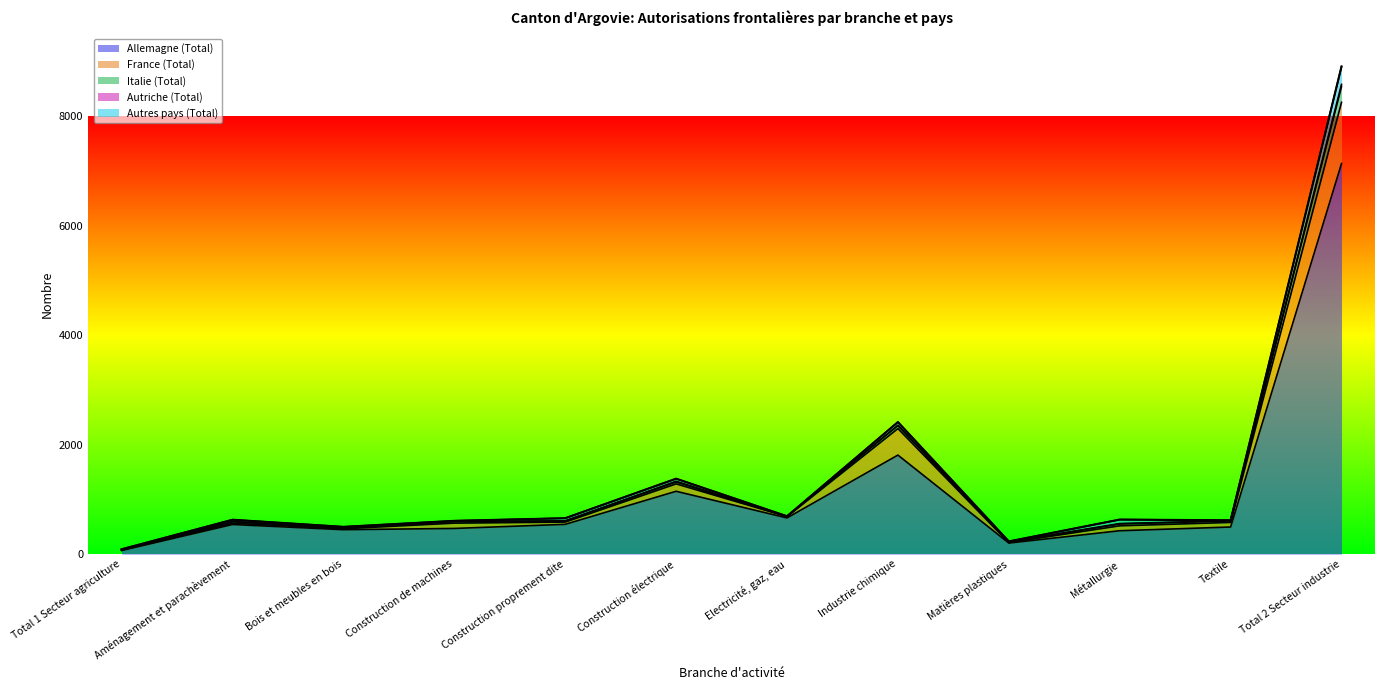

Where does the Italie (Total) series first go above 630?

Construction proprement dite